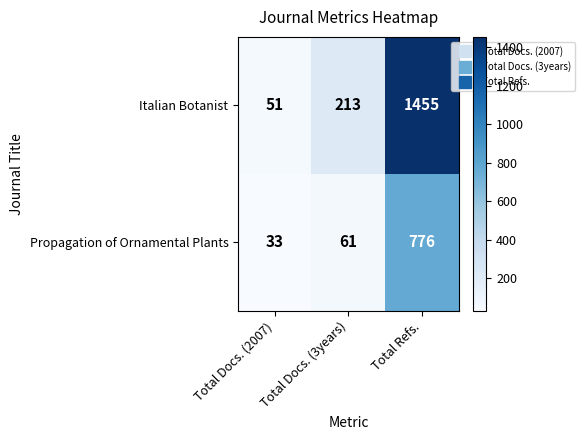

What is the average value of the Propagation of Ornamental Plants series?

290